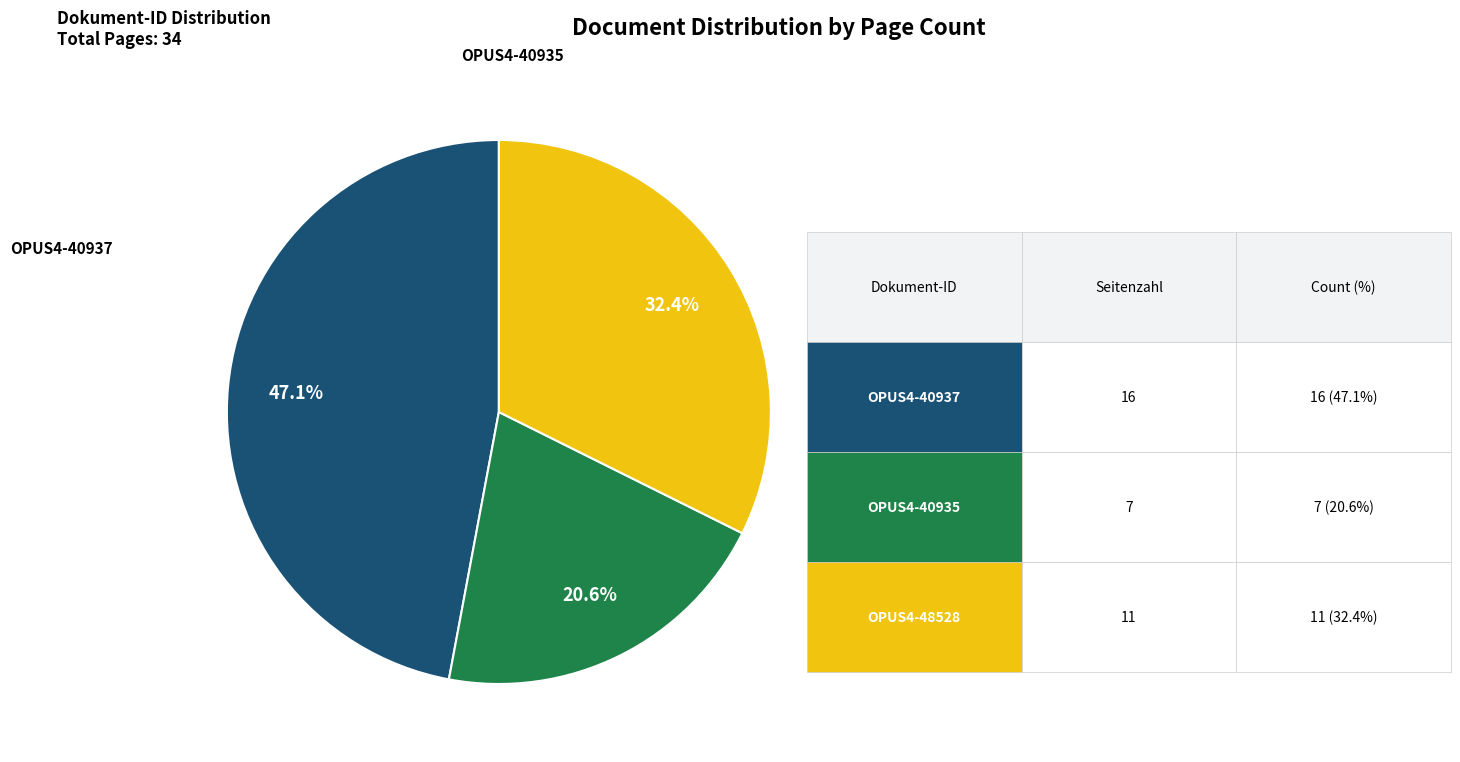

Does OPUS4-40935 account for over 50% of the chart?

No